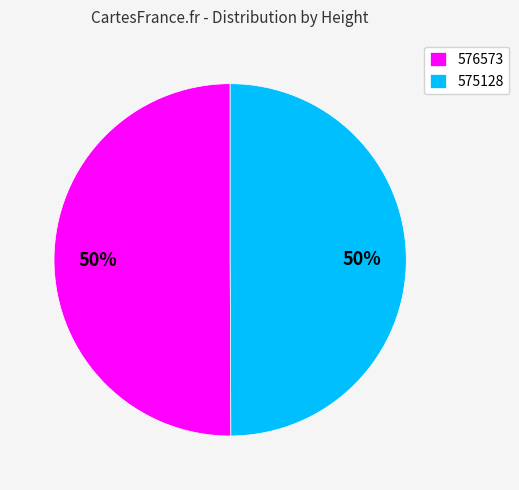

What is the ratio of the value at 576573 to the value at 575128?

1.0